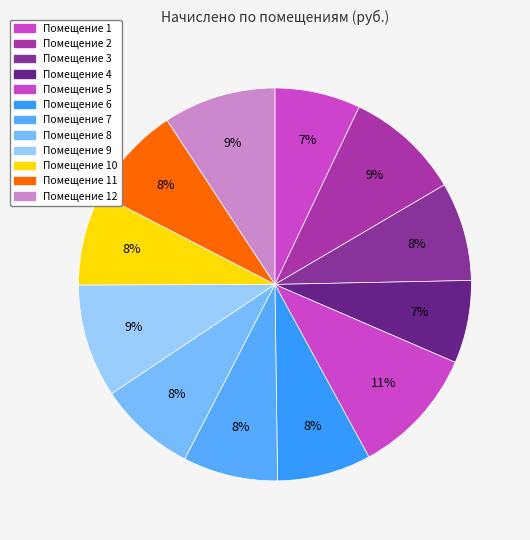

Which slice is the smallest?

4